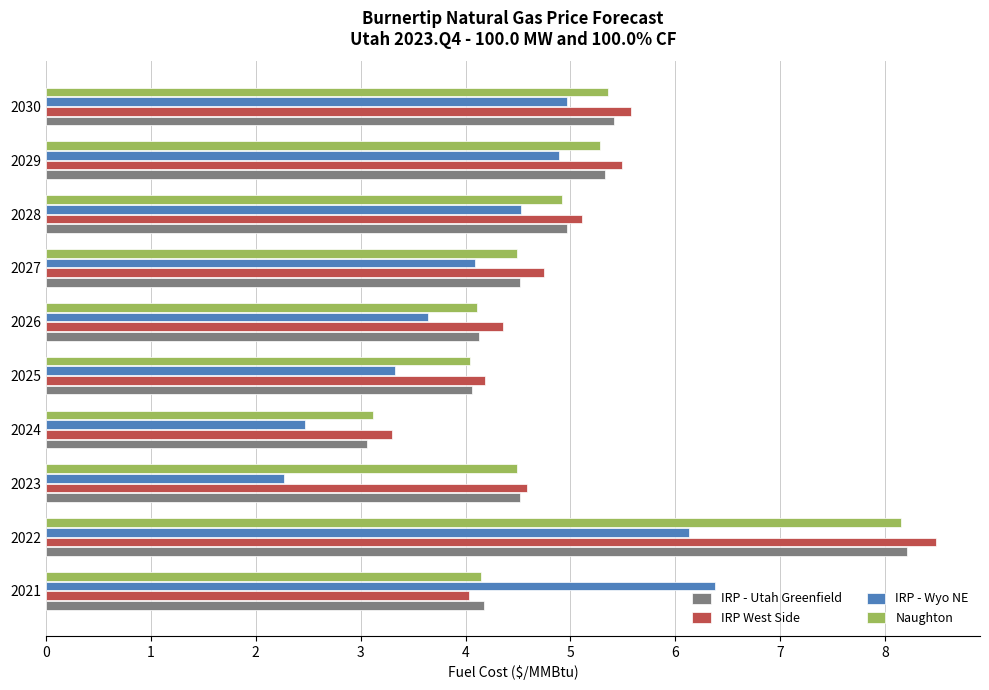

How many categories are shown in the chart?

10